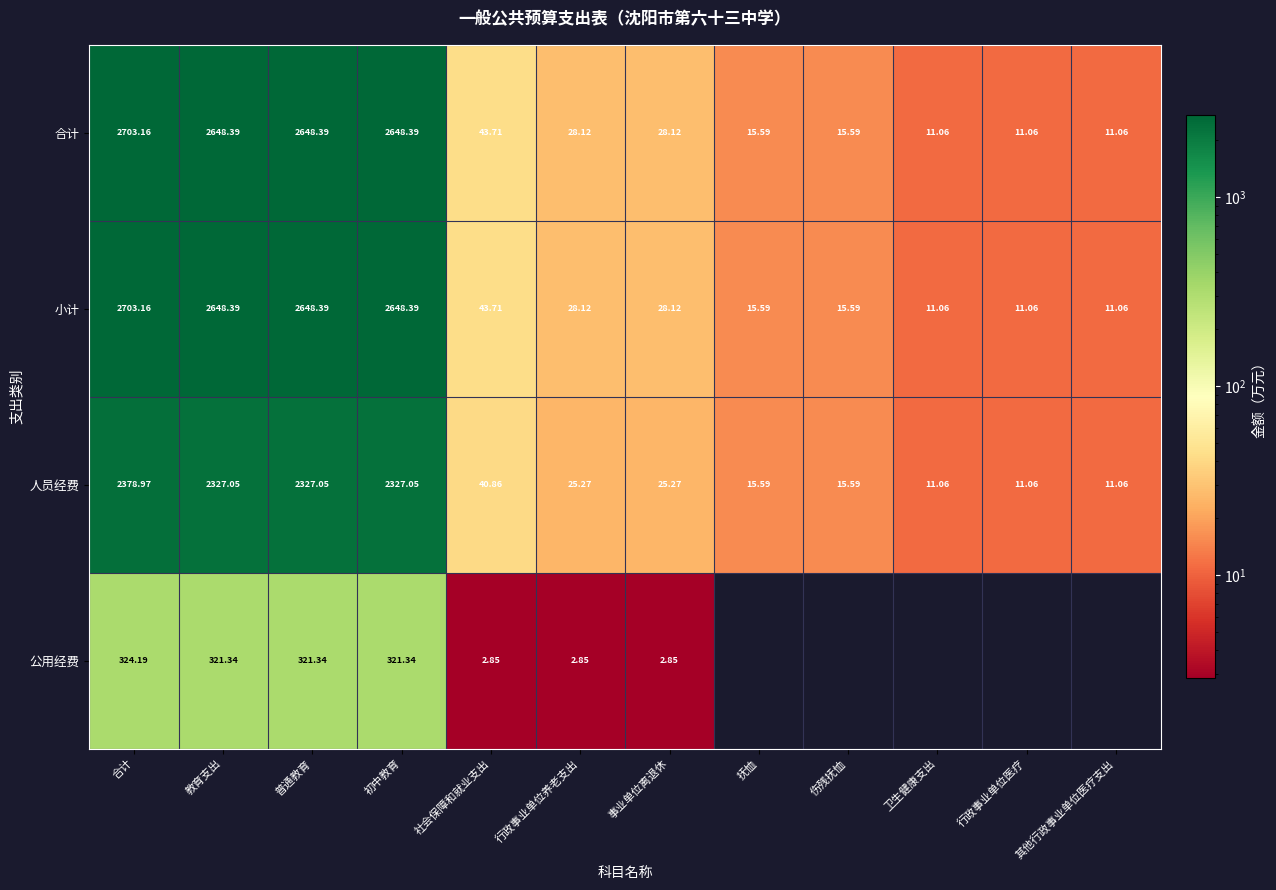

What is the average value of the 小计 series?

901.1